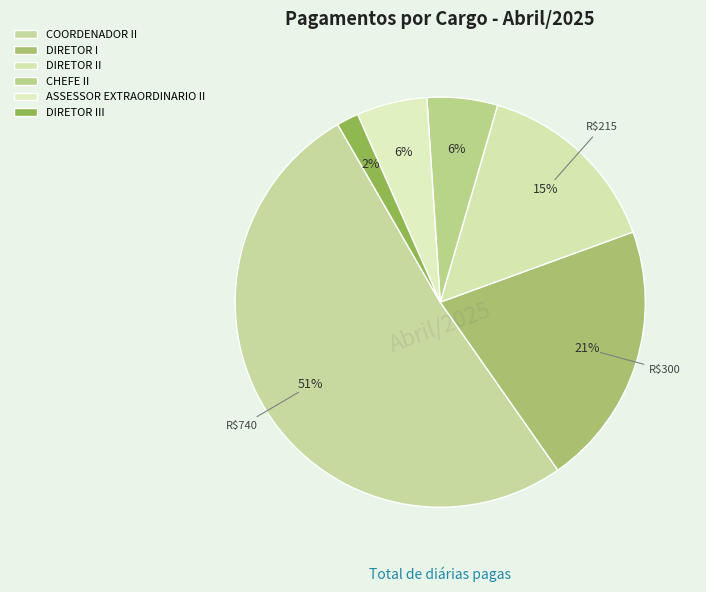

Count the number of slices in the pie.

6